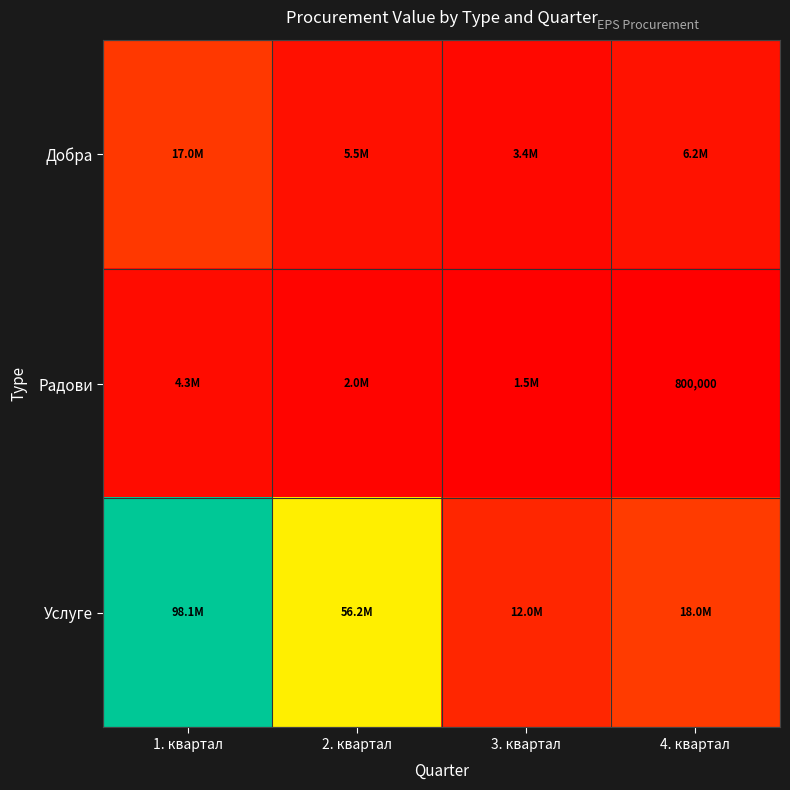

List the labels in order of Радови value, largest first.

1. квартал, 2. квартал, 3. квартал, 4. квартал